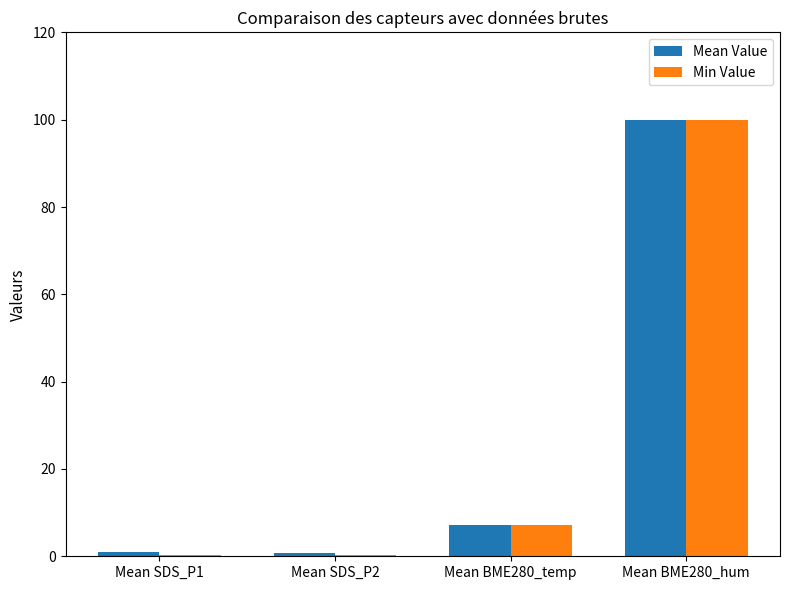

Where is Min Value nearest to the value 50?

Mean BME280_temp